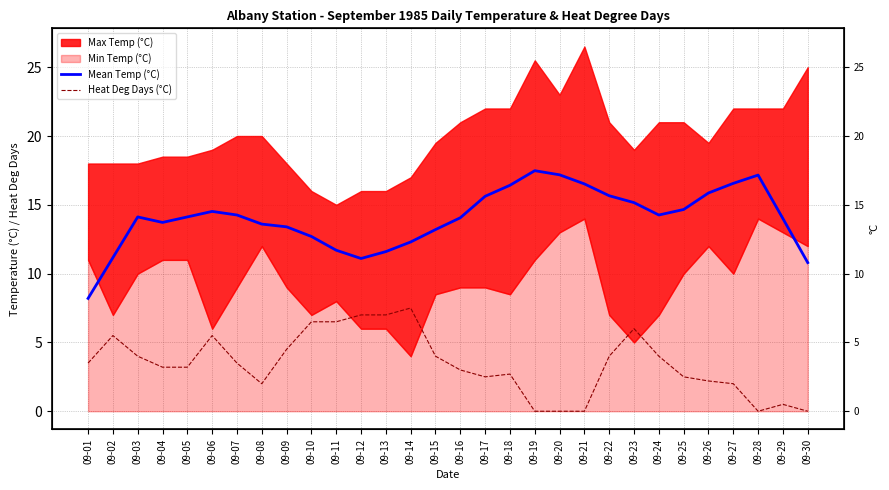

True or false: Mean Temp (°C) and Heat Deg Days (°C) intersect in this chart.

False